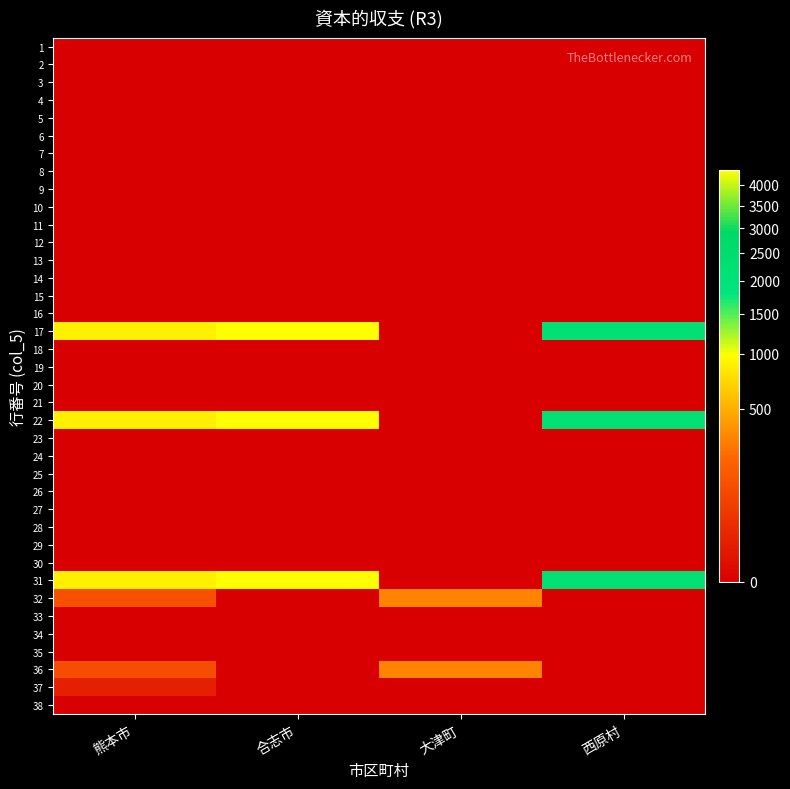

Reading left to right, list all the values displayed in this chart.

1: 熊本市=0	合志市=0	大津町=0	西原村=0
2: 熊本市=0	合志市=0	大津町=0	西原村=0
3: 熊本市=0	合志市=0	大津町=0	西原村=0
4: 熊本市=0	合志市=0	大津町=0	西原村=0
5: 熊本市=0	合志市=0	大津町=0	西原村=0
6: 熊本市=0	合志市=0	大津町=0	西原村=0
7: 熊本市=0	合志市=0	大津町=0	西原村=0
8: 熊本市=0	合志市=0	大津町=0	西原村=0
9: 熊本市=0	合志市=0	大津町=0	西原村=0
10: 熊本市=0	合志市=0	大津町=0	西原村=0
11: 熊本市=0	合志市=0	大津町=0	西原村=0
12: 熊本市=0	合志市=0	大津町=0	西原村=0
13: 熊本市=0	合志市=0	大津町=0	西原村=0
14: 熊本市=0	合志市=0	大津町=0	西原村=0
15: 熊本市=0	合志市=0	大津町=0	西原村=0
16: 熊本市=0	合志市=0	大津町=0	西原村=0
17: 熊本市=871	合志市=4389	大津町=0	西原村=2200
18: 熊本市=0	合志市=0	大津町=0	西原村=0
19: 熊本市=0	合志市=0	大津町=0	西原村=0
20: 熊本市=0	合志市=0	大津町=0	西原村=0
21: 熊本市=0	合志市=0	大津町=0	西原村=0
22: 熊本市=871	合志市=4389	大津町=0	西原村=2200
23: 熊本市=0	合志市=0	大津町=0	西原村=0
24: 熊本市=0	合志市=0	大津町=0	西原村=0
25: 熊本市=0	合志市=0	大津町=0	西原村=0
26: 熊本市=0	合志市=0	大津町=0	西原村=0
27: 熊本市=0	合志市=0	大津町=0	西原村=0
28: 熊本市=0	合志市=0	大津町=0	西原村=0
29: 熊本市=0	合志市=0	大津町=0	西原村=0
30: 熊本市=0	合志市=0	大津町=0	西原村=0
31: 熊本市=871	合志市=4389	大津町=0	西原村=2200
32: 熊本市=125	合志市=0	大津町=316	西原村=0
33: 熊本市=0	合志市=0	大津町=0	西原村=0
34: 熊本市=0	合志市=0	大津町=0	西原村=0
35: 熊本市=0	合志市=0	大津町=0	西原村=0
36: 熊本市=112	合志市=0	大津町=316	西原村=0
37: 熊本市=13	合志市=0	大津町=0	西原村=0
38: 熊本市=0	合志市=0	大津町=0	西原村=0